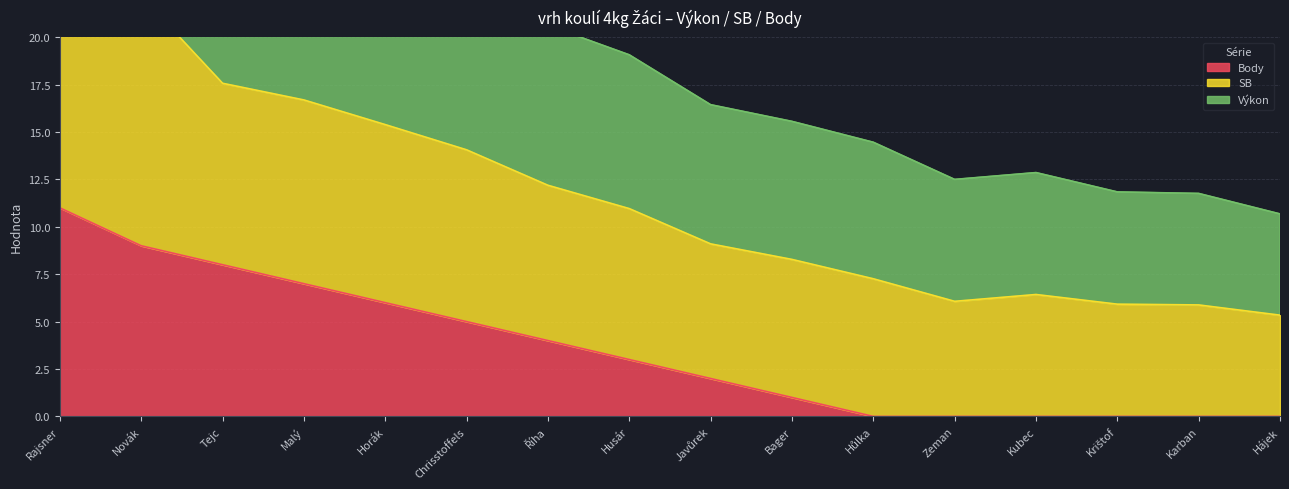

How many values in the Body series are below 3?

8